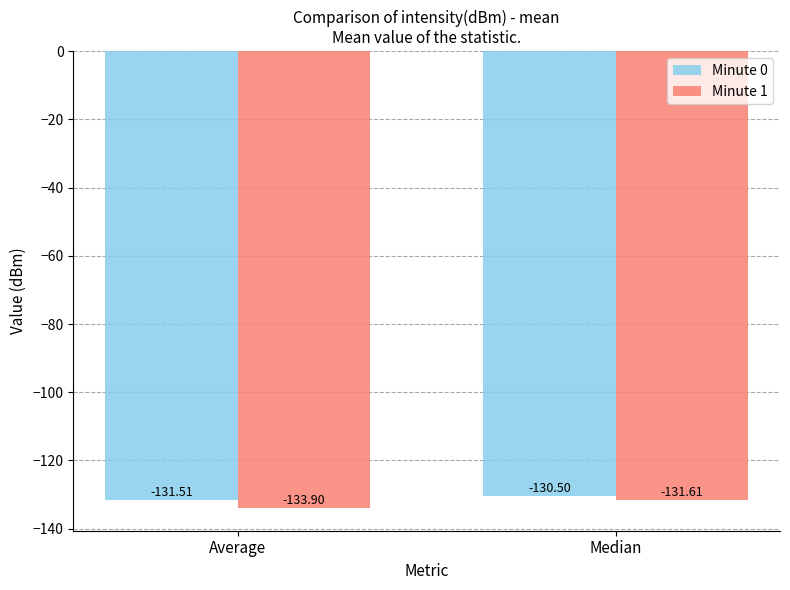

List the labels in order of Minute 1 value, largest first.

Median, Average